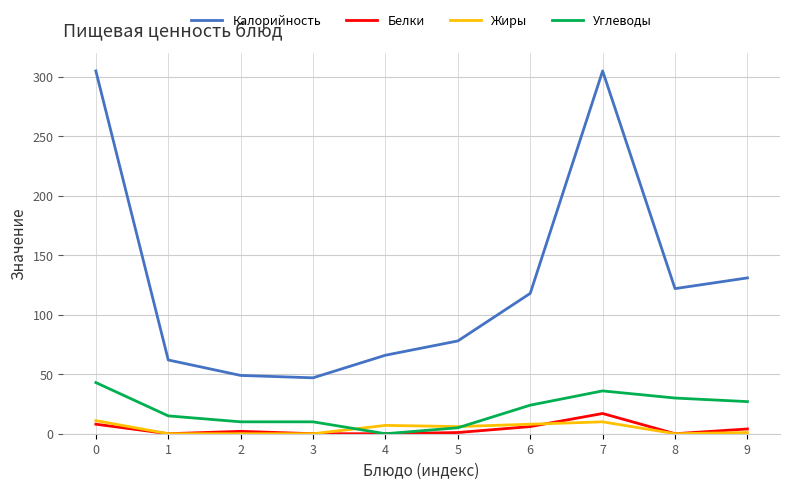

Which series has the largest total across all categories?

Калорийность